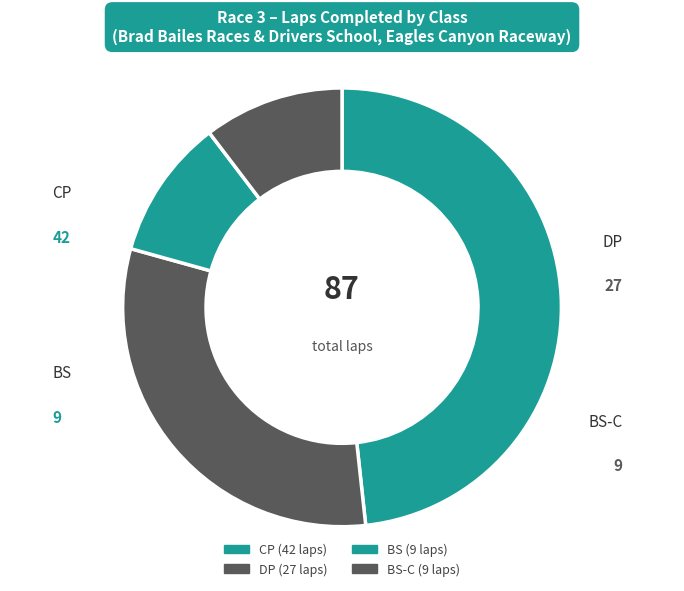

How many slices are in this pie chart?

4